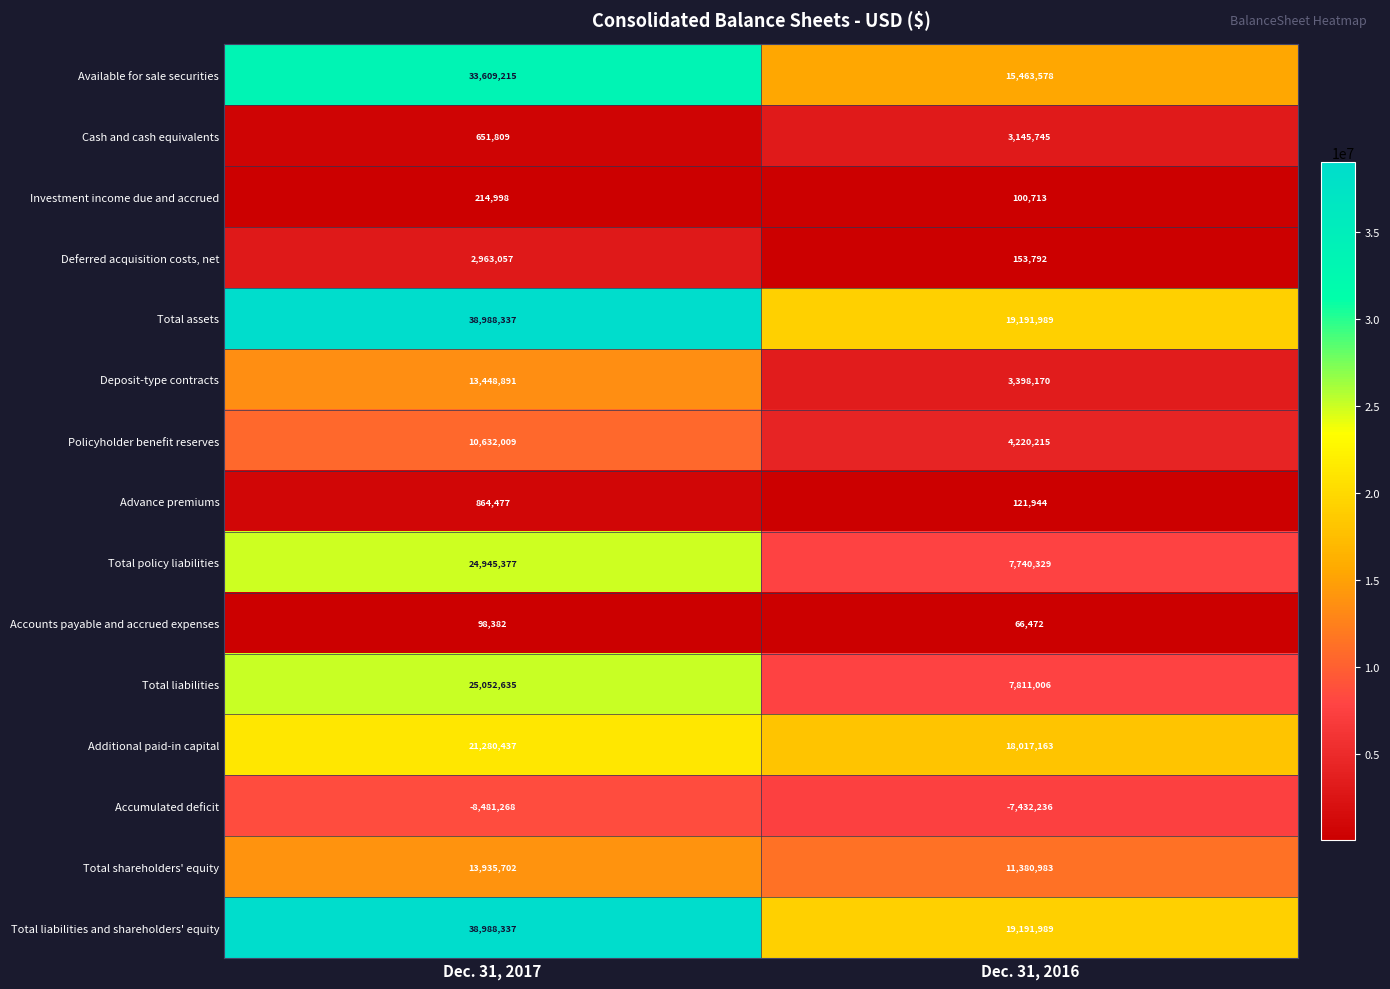

List the labels in order of Accounts payable and accrued expenses value, largest first.

Dec. 31, 2017, Dec. 31, 2016